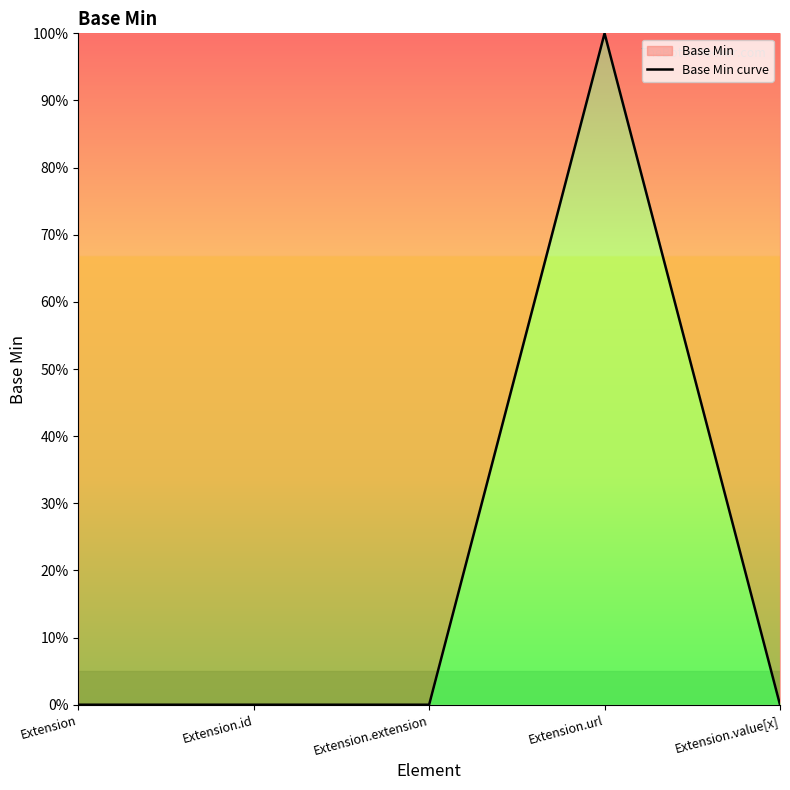

Reading left to right, extract all data points from this chart.

Extension=0	Extension.id=0	Extension.extension=0	Extension.url=1	Extension.value[x]=0